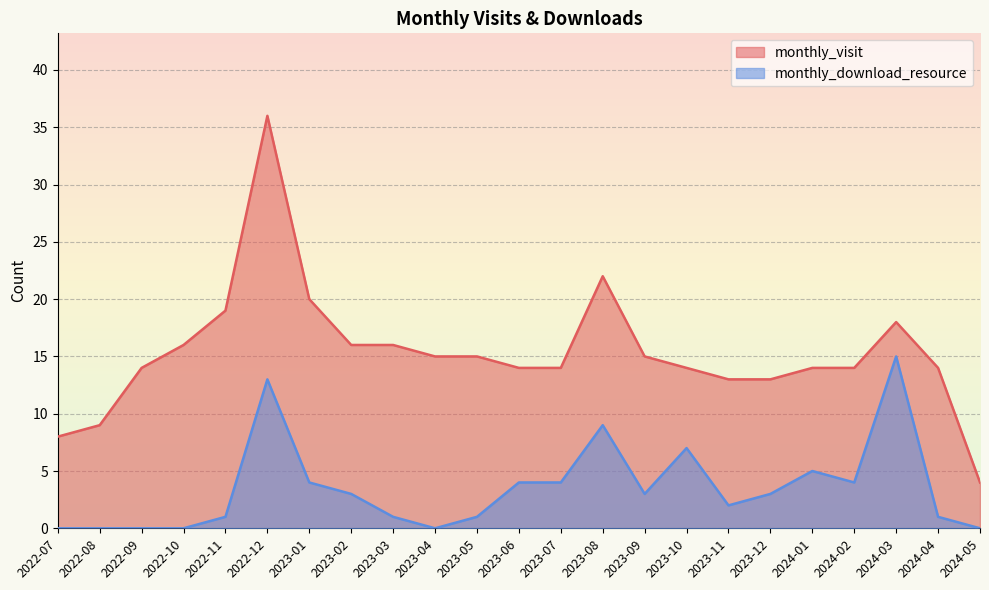

How many lines are shown in the chart?

2